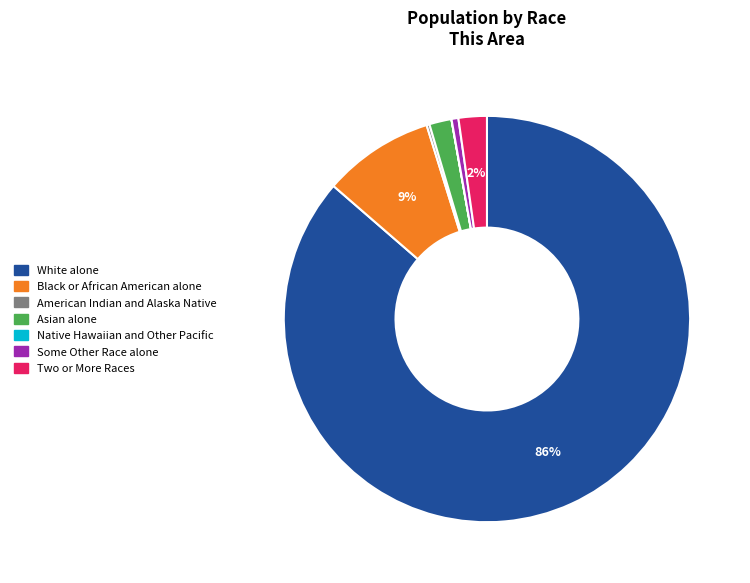

Which category has the biggest portion of the pie?

White alone